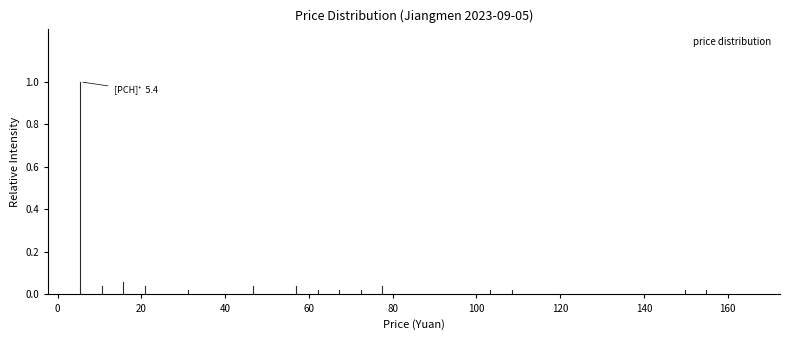

Around what value on the x-axis is the tallest bar? Give the approximate position of its centre, as read against the axis.

6